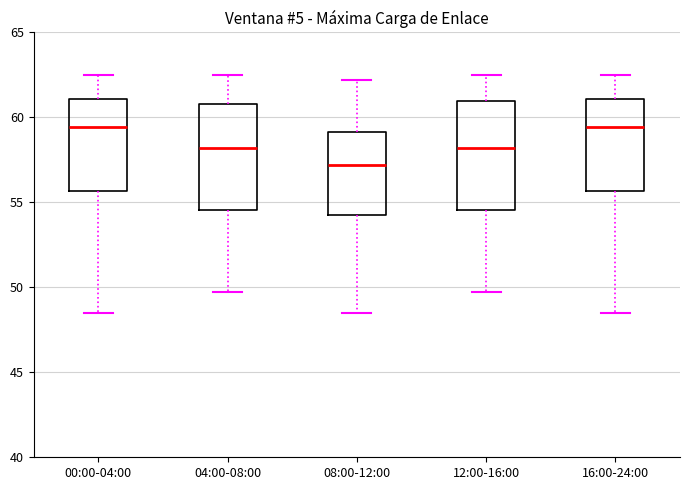

Reading left to right, transcribe this box plot: for each box, give where its median line is, the range the box spans, and where its two whiskers end, as read against the y-axis. The values are not printed on the chart, so give them approximately, as read against the axis.

00:00-04:00: median 59.5, box 55.5 to 61.0, whiskers 48.5 to 62.5
04:00-08:00: median 58.0, box 54.5 to 61.0, whiskers 49.5 to 62.5
08:00-12:00: median 57.0, box 54.5 to 59.0, whiskers 48.5 to 62.0
12:00-16:00: median 58.0, box 54.5 to 61.0, whiskers 49.5 to 62.5
16:00-24:00: median 59.5, box 55.5 to 61.0, whiskers 48.5 to 62.5